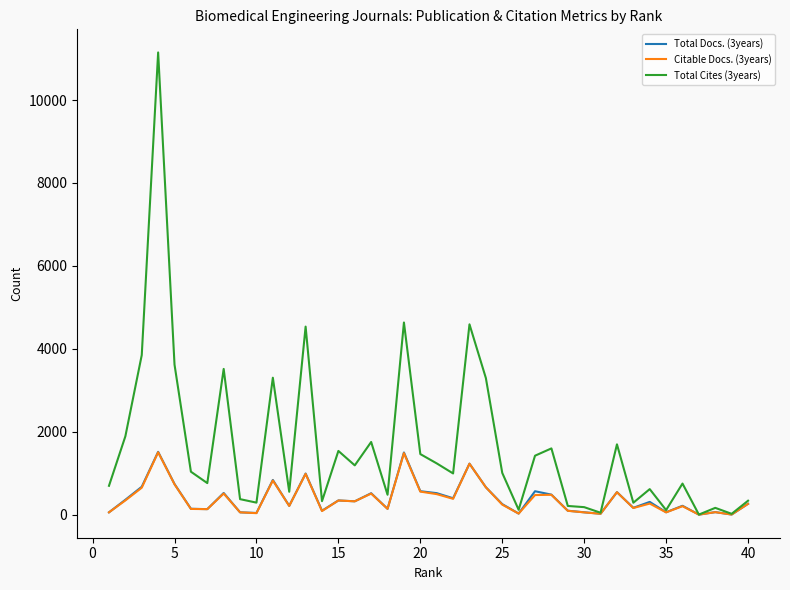

Which series has the largest range (max minus min)?

Total Cites (3years)